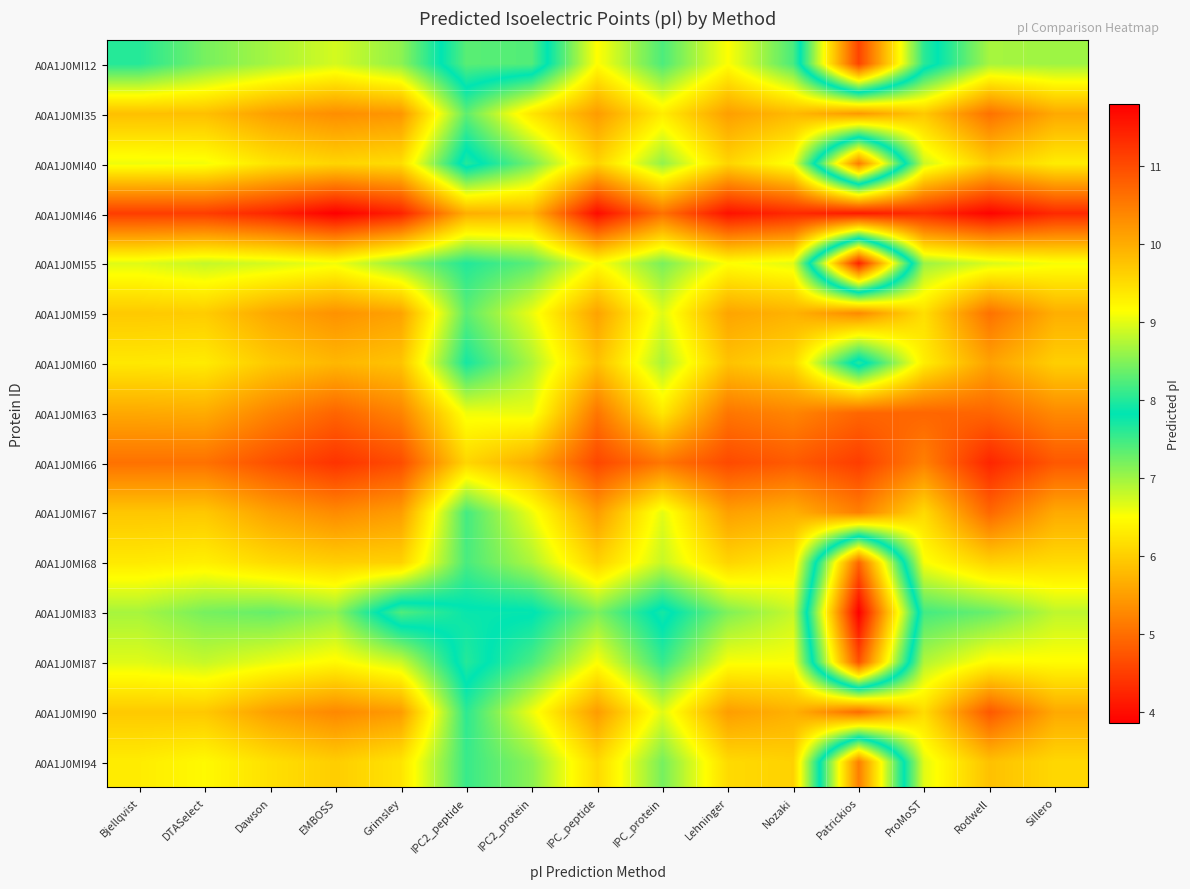

Which label corresponds to the smallest value in the chart?

Patrickios